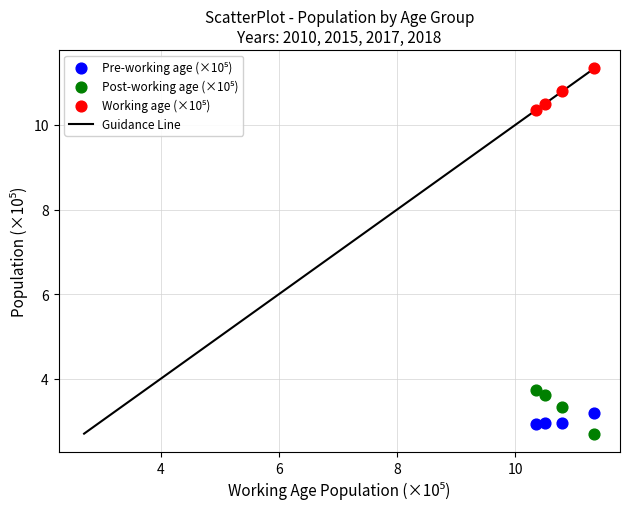

Across all data points, what is the range of X values (max minus min)?

1.0